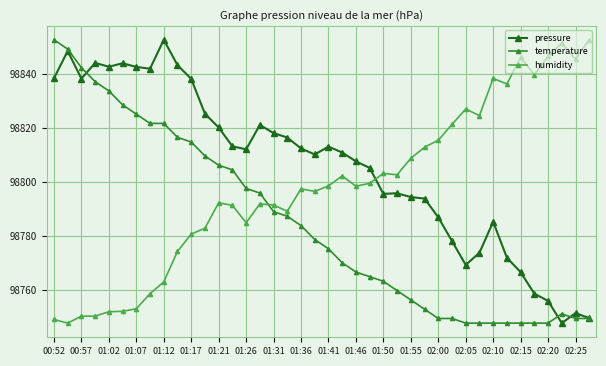

Does the chart display data point markers on the line(s)?

Yes